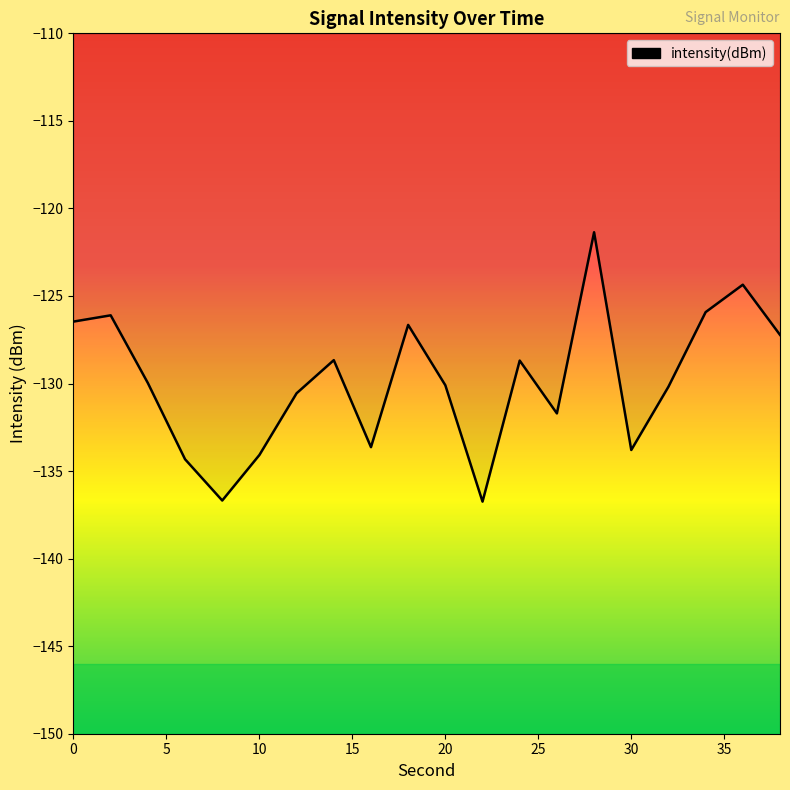

What is the difference between the maximum and minimum values?

15.4